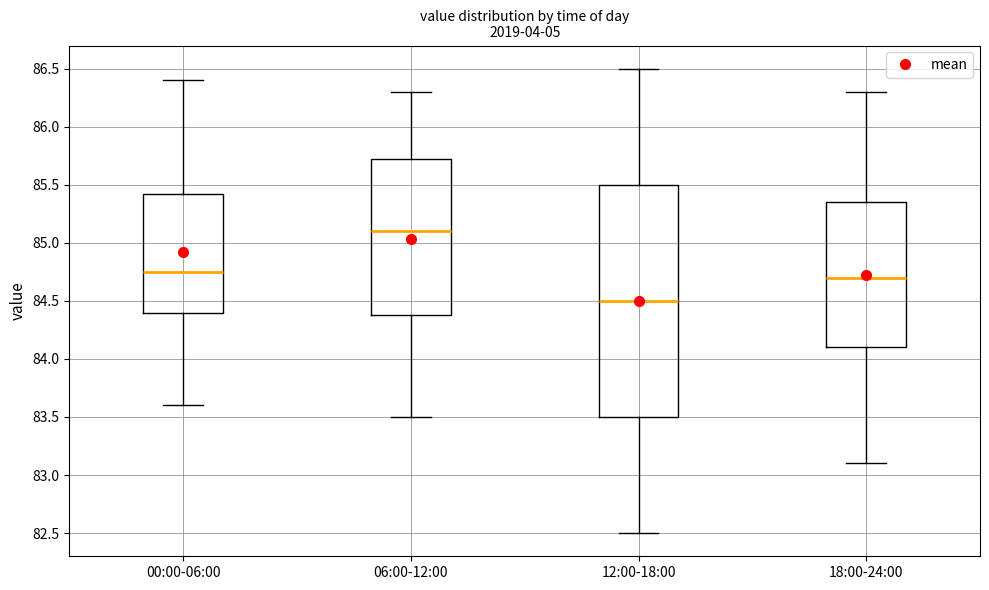

Where does the lower whisker of the box for 06:00-12:00 end on the y-axis? The values are not printed on the chart, so give them approximately, as read against the axis.

83.50